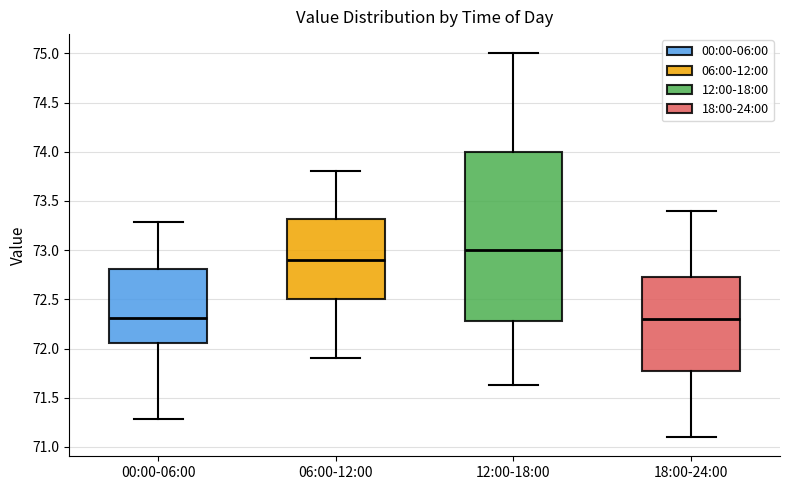

Which box has the highest median line?

12:00-18:00